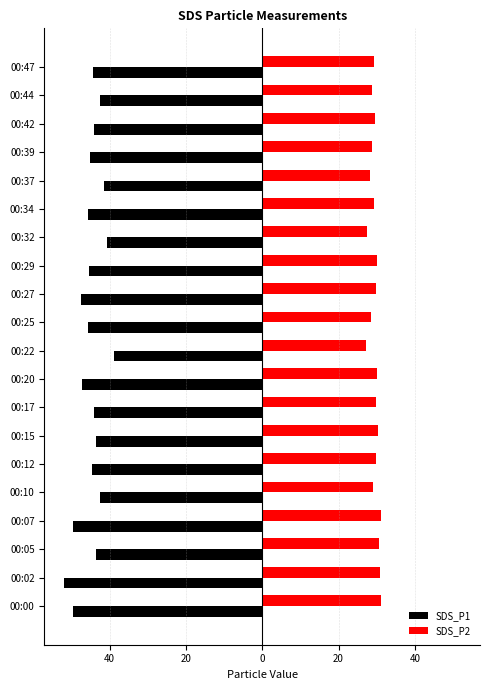

What are all the series names shown in the legend?

SDS_P1, SDS_P2